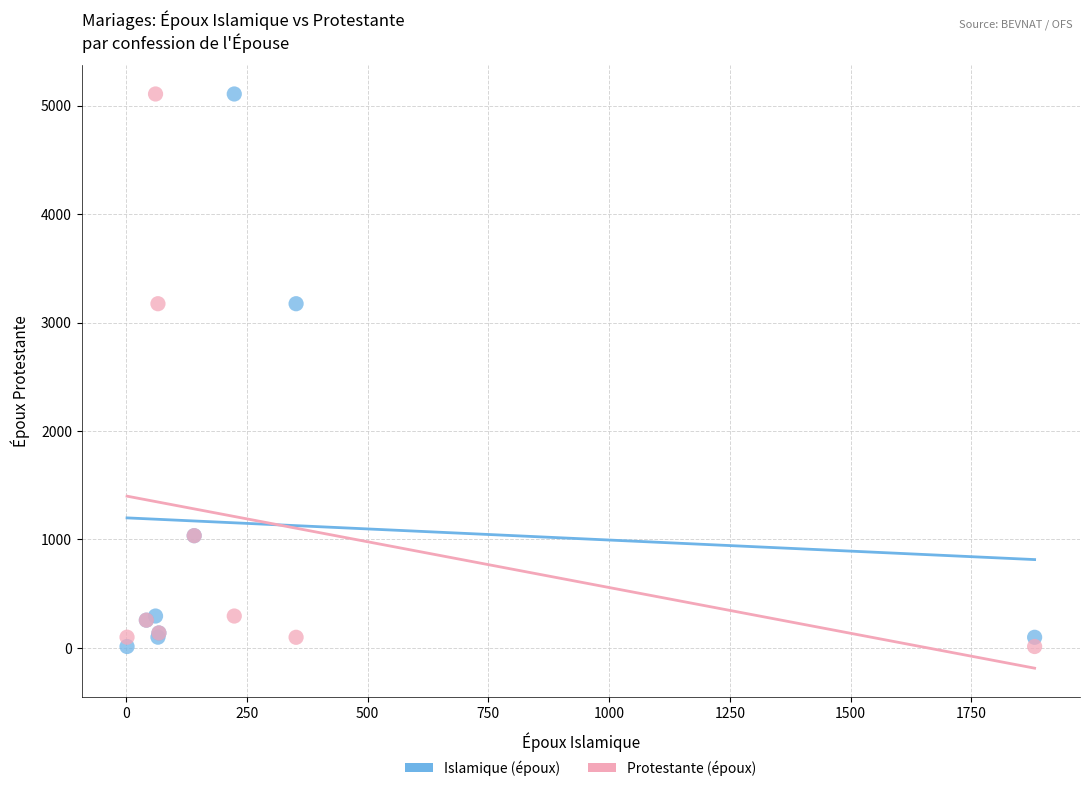

What is the X range (max minus min) for the scatter plot?

1879